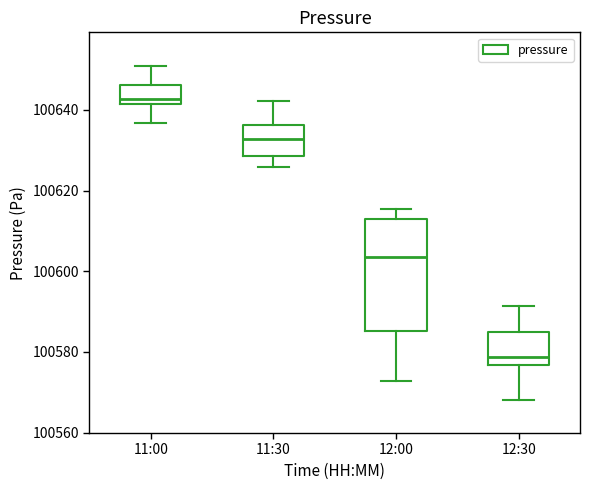

Where is the lower edge of the box for 11:00 on the y-axis? The values are not printed on the chart, so give them approximately, as read against the axis.

100642